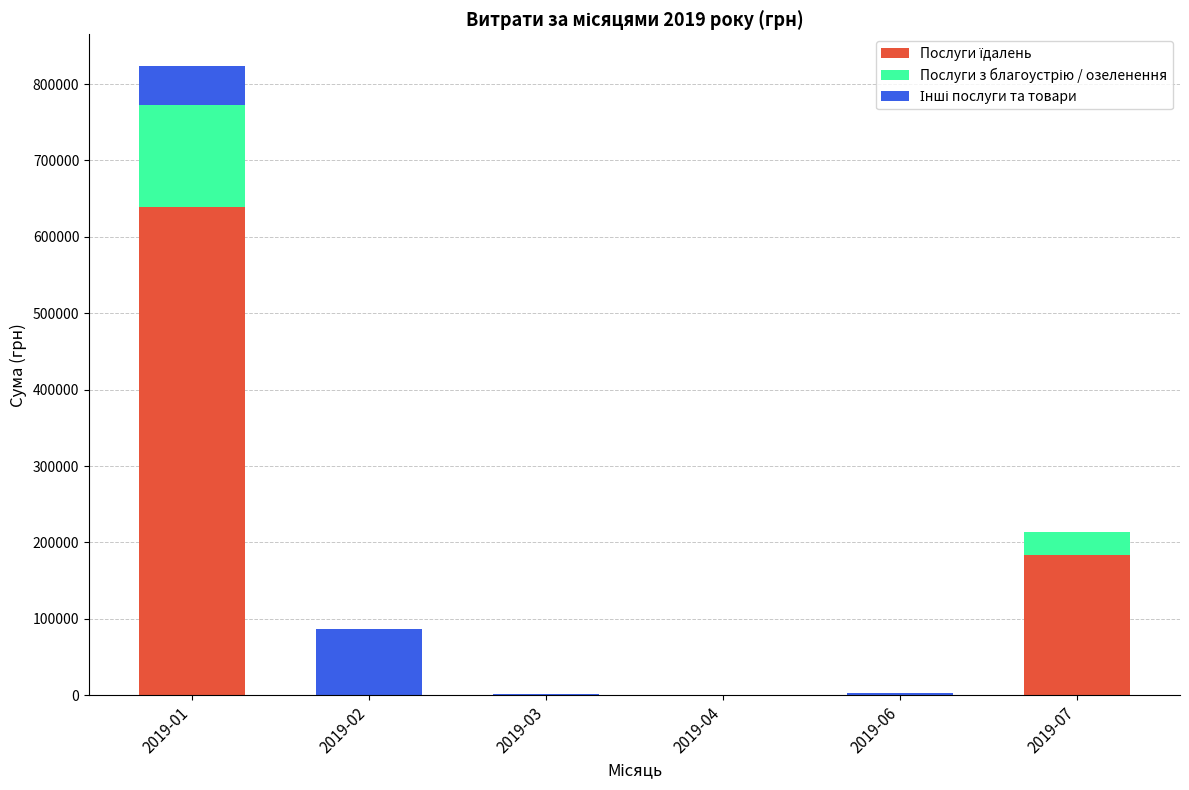

What is the total value across all series at 2019-03?

1168.8